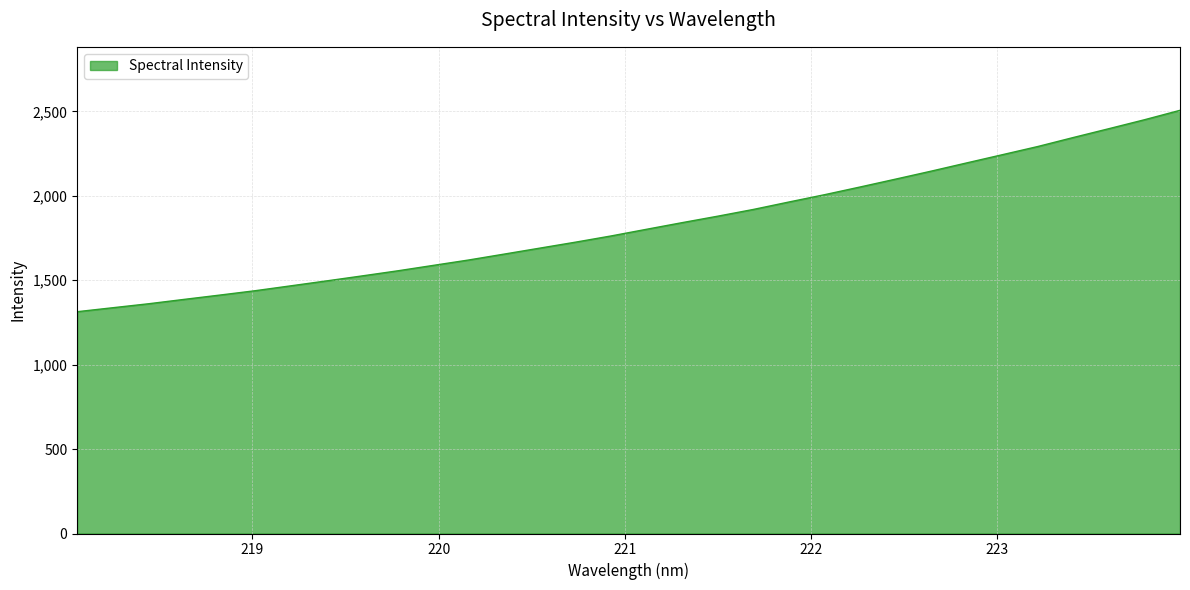

What is the difference between the maximum and minimum values?

1192.7